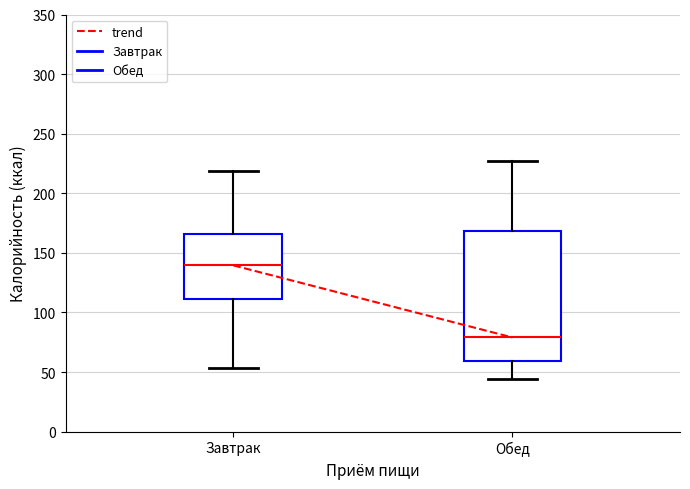

Which box is the tallest, from its lower edge to its upper edge?

Обед